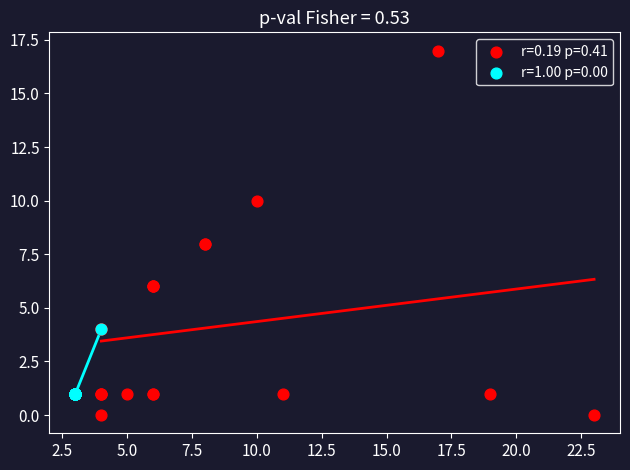

Which series has the widest spread of Y values?

r=0.19 p=0.41